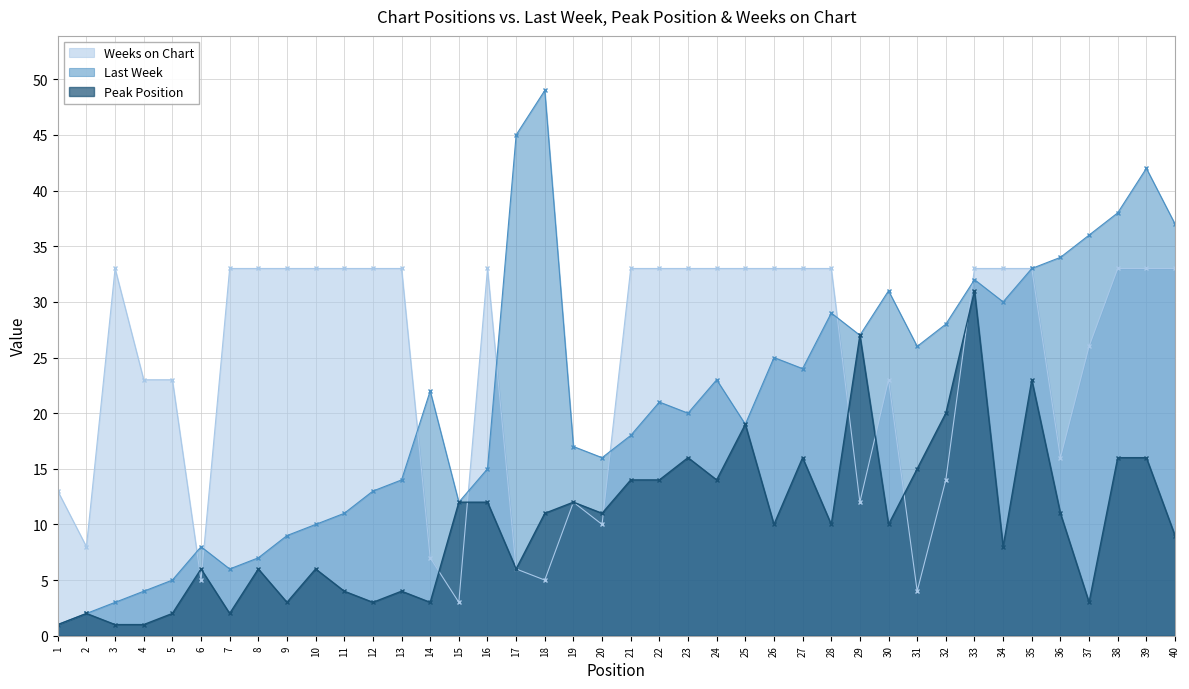

What is the difference between the maximum and second lowest values in the Last Week series?

47